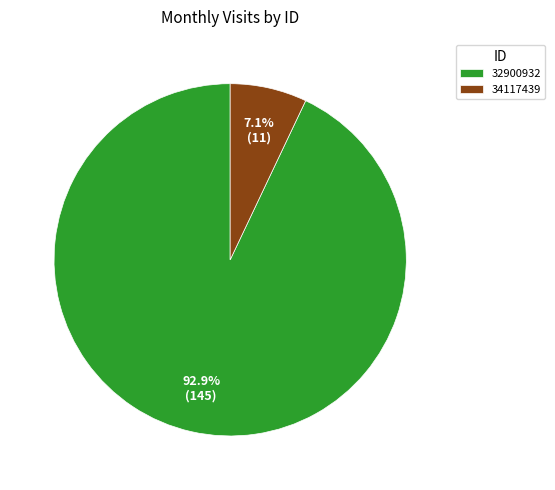

True or false: 34117439 accounts for 14% of the total.

False